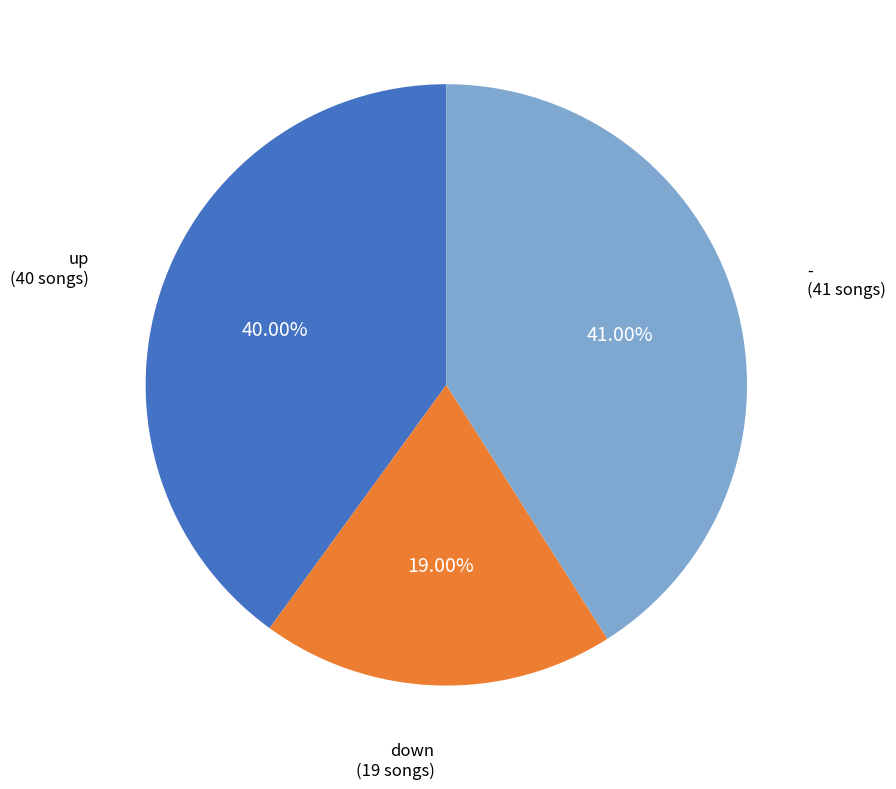

The up slice represents 40% of the pie. True or false?

True